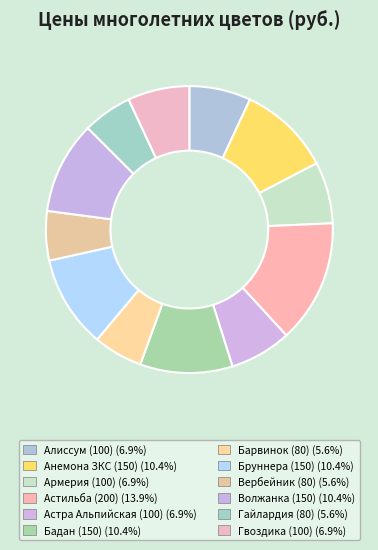

Does Бруннера (150) represent more than half of the total?

No